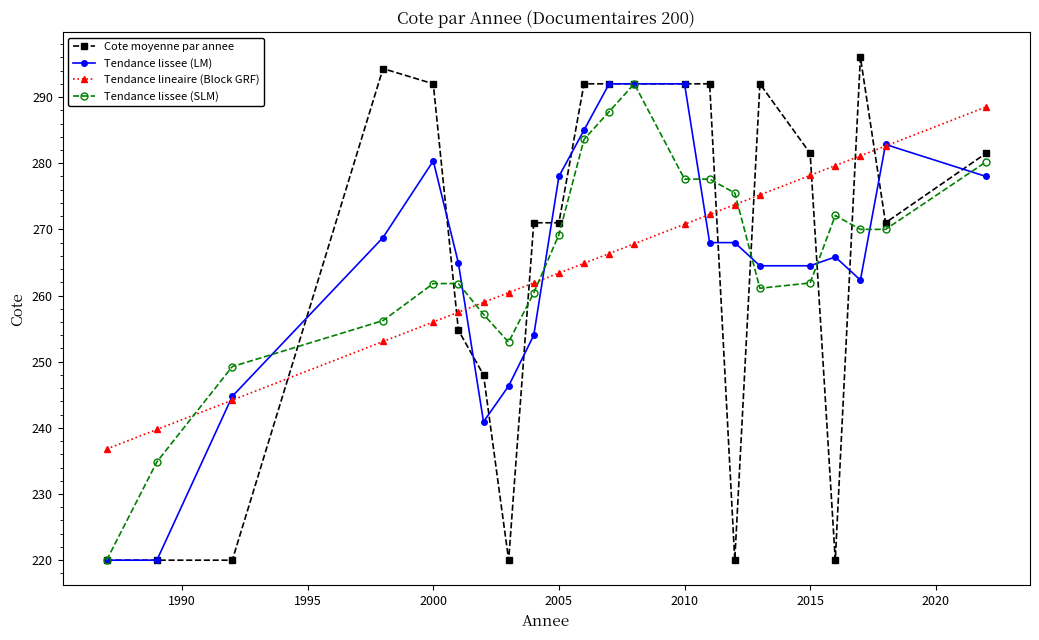

How many distinct data groups are displayed?

4